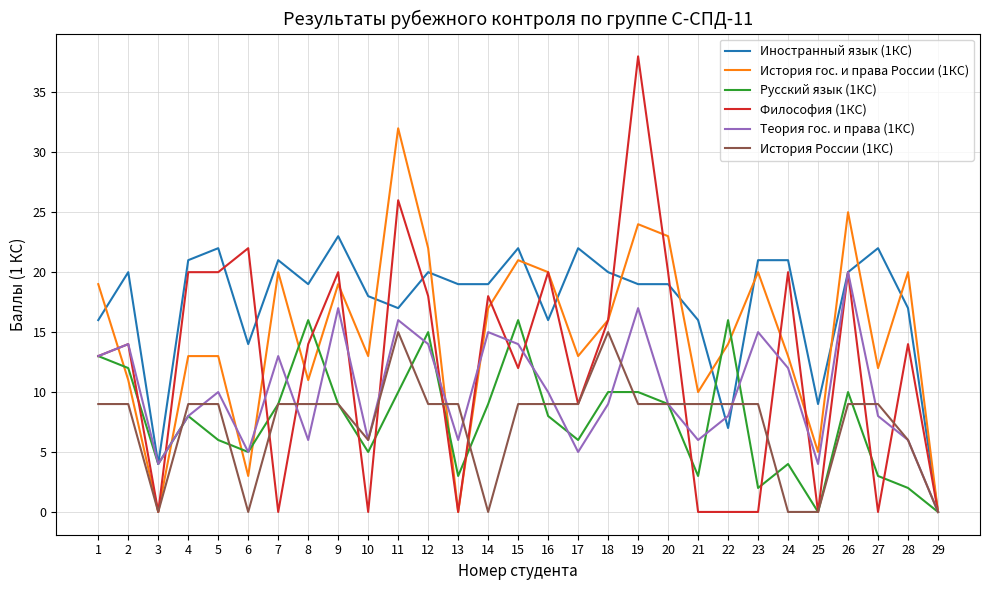

What is the average value of the История гос. и права России (1КС) series?

15